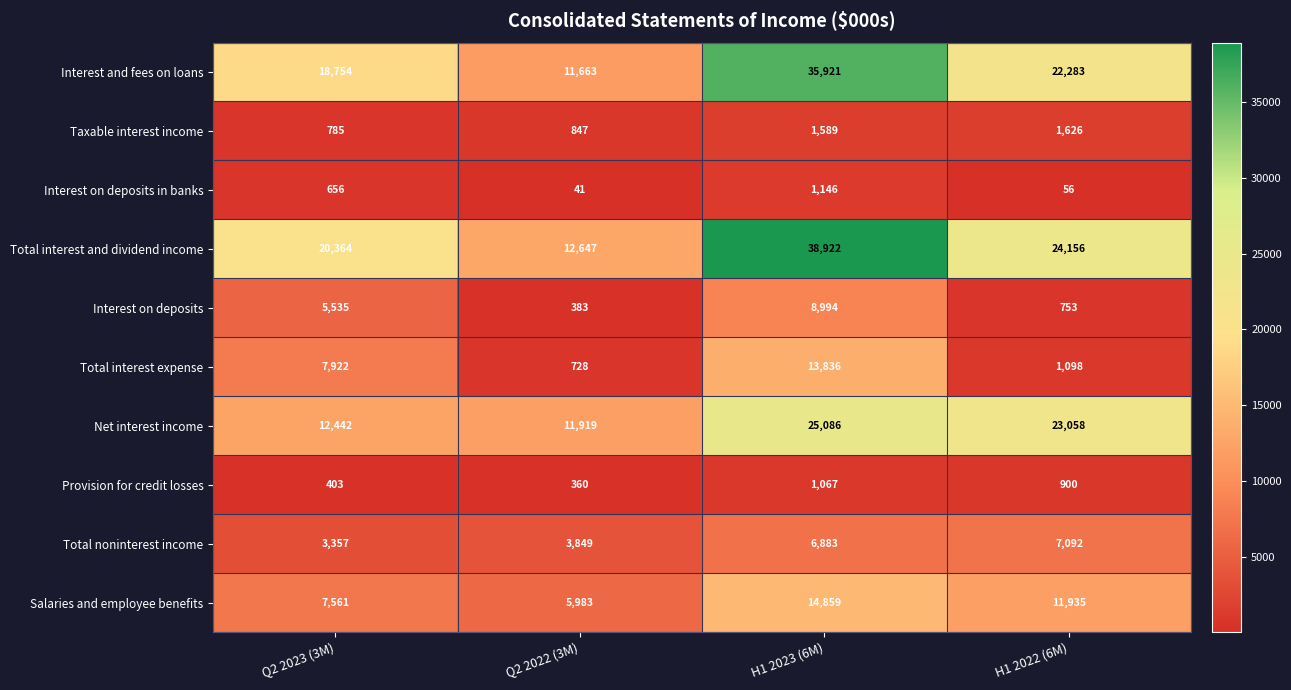

At which label does Net interest income reach its minimum?

Q2 2022 (3M)